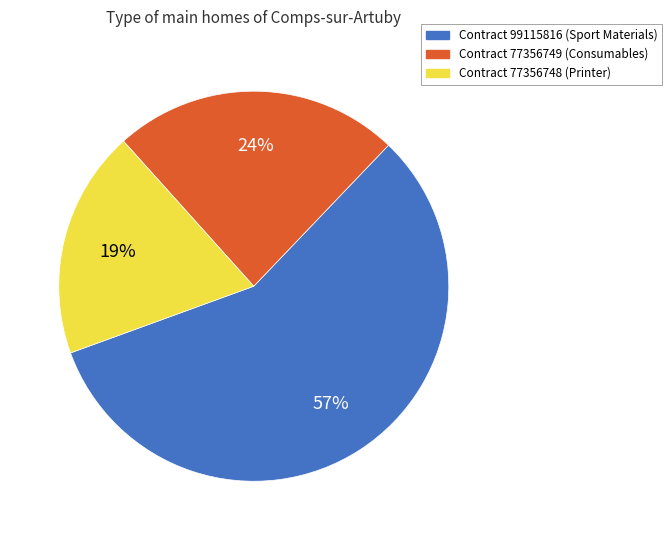

How many segments does this pie chart have?

3